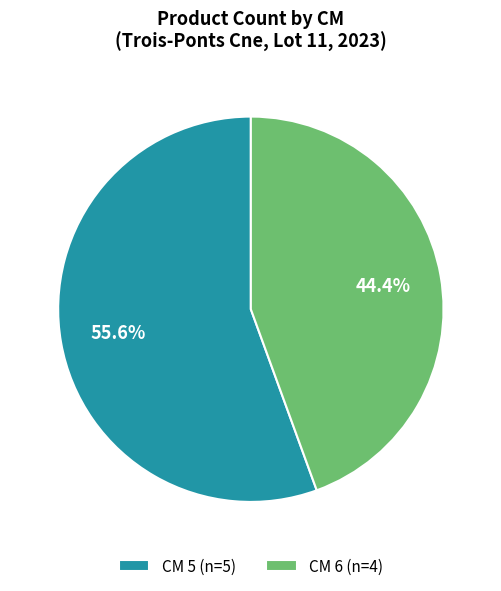

Between CM 6 (n=4) and CM 5 (n=5), which is larger?

CM 5 (n=5)